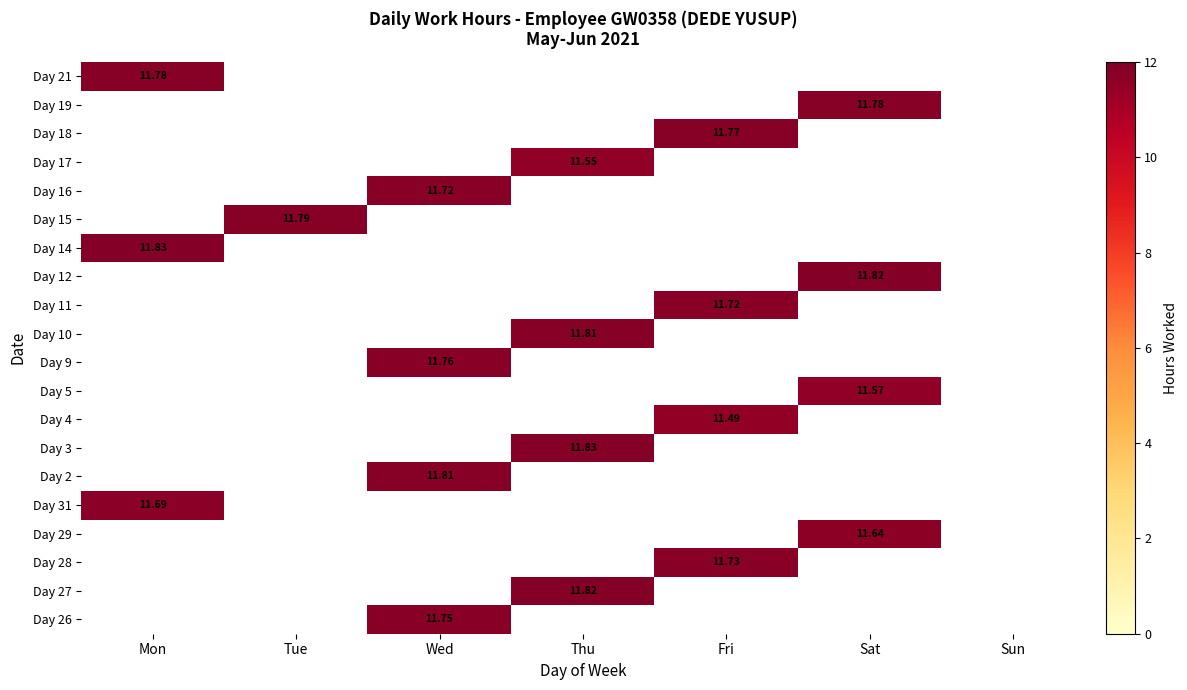

What is the maximum value for Day 18?

11.8